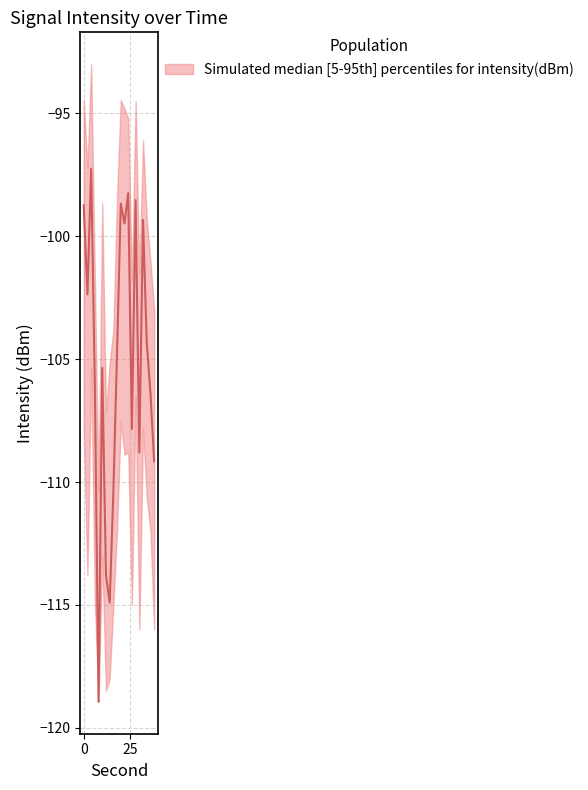

Does the chart display data point markers on the line(s)?

No